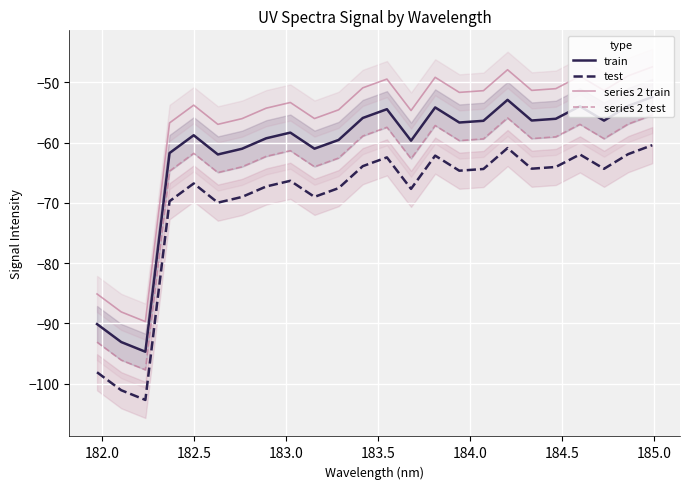

What is the difference between the maximum and minimum values in the series 2 train series?

42.3